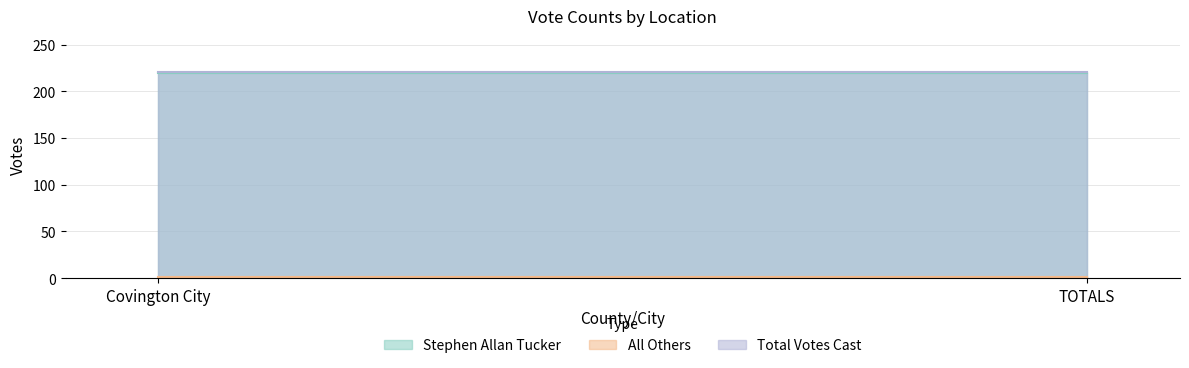

Reading left to right, transcribe all the data shown in this chart.

Stephen Allan Tucker: Covington City=220	TOTALS=220
All Others: Covington City=1	TOTALS=1
Total Votes Cast: Covington City=221	TOTALS=221